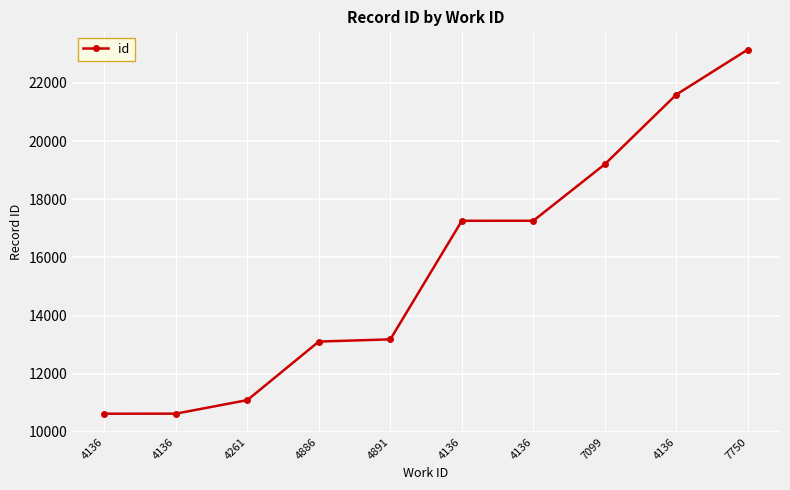

True or false: there are more than 1 points higher than both neighbors.

False